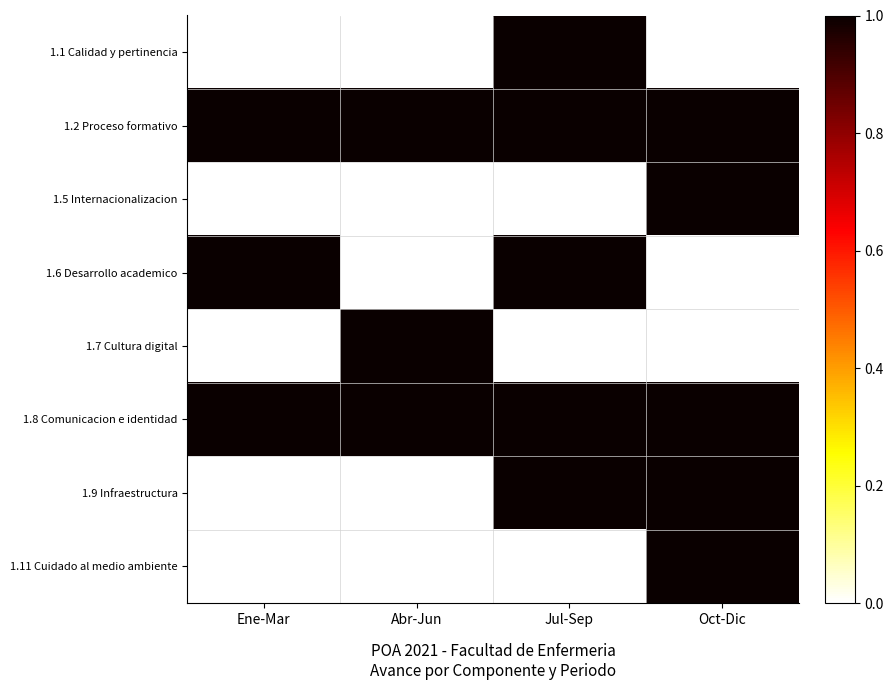

What is the difference between the highest and lowest values at Ene-Mar?

1